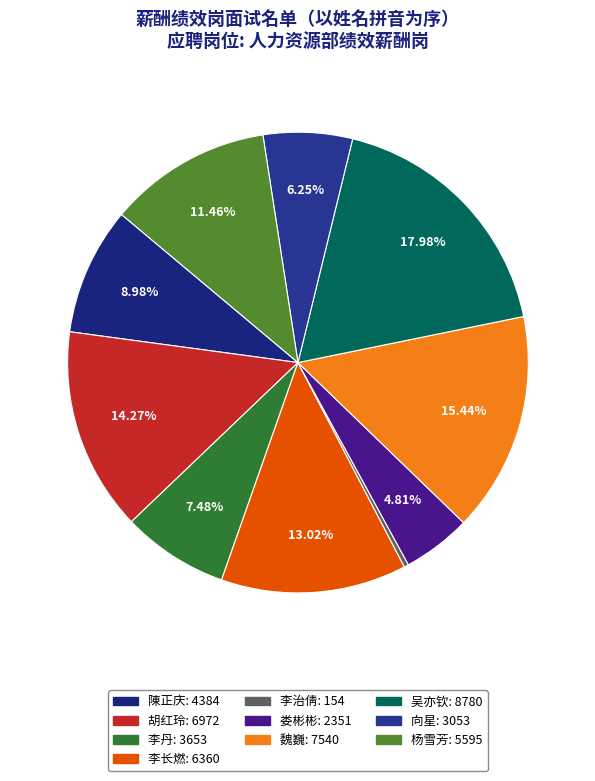

Is it true that 魏巍 is 15% of the pie?

True